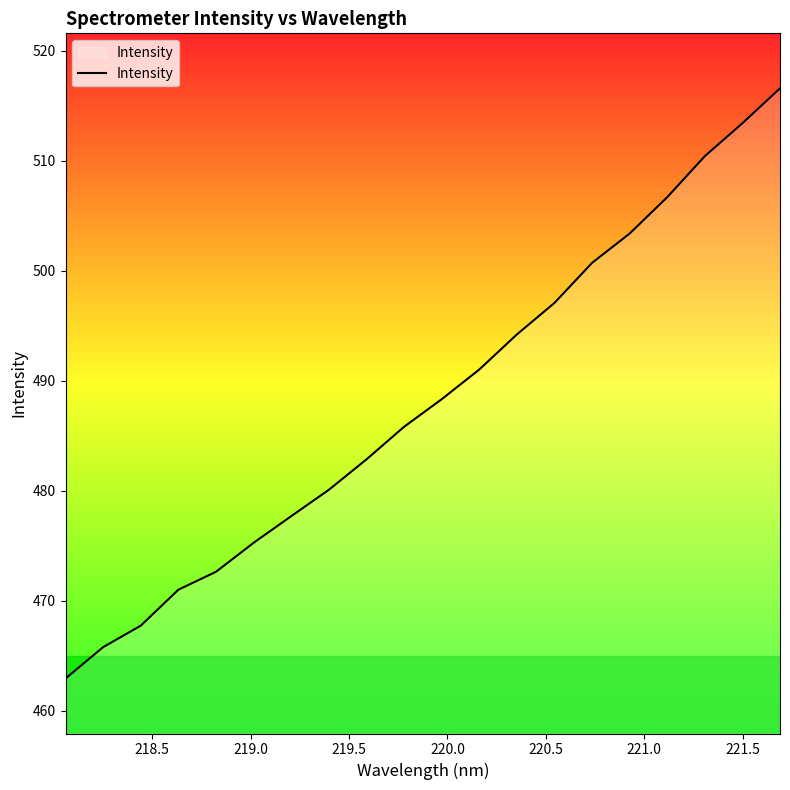

What is the difference between the maximum and minimum values?

53.6